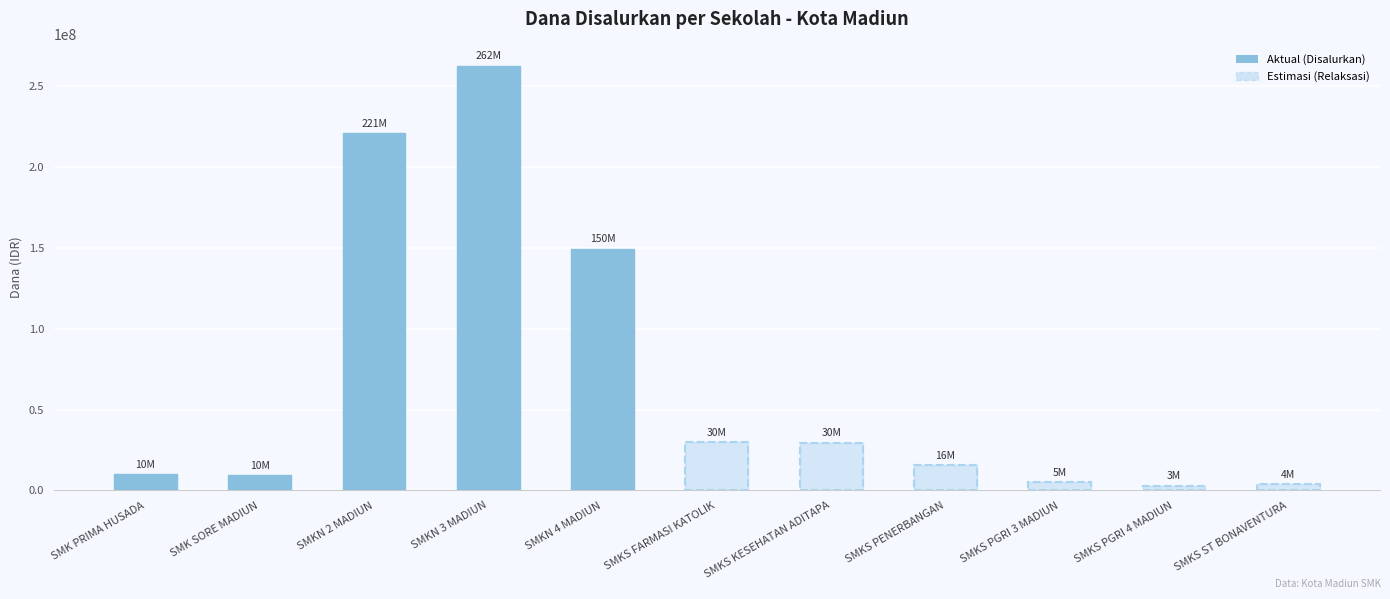

Reading right to left, list all the values displayed in this chart.

SMKS ST BONAVENTURA=4000000	SMKS PGRI 4 MADIUN=3000000	SMKS PGRI 3 MADIUN=5000000	SMKS PENERBANGAN=15500000	SMKS KESEHATAN ADITAPA=29500000	SMKS FARMASI KATOLIK=30000000	SMKN 4 MADIUN=149500000	SMKN 3 MADIUN=262500000	SMKN 2 MADIUN=221000000	SMK SORE MADIUN=9500000	SMK PRIMA HUSADA=10000000